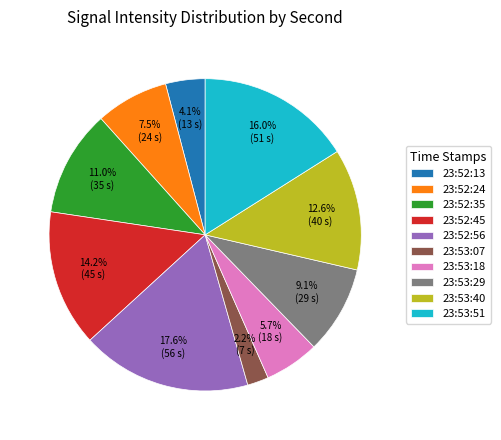

Which category has the smallest portion of the pie?

23:53:07